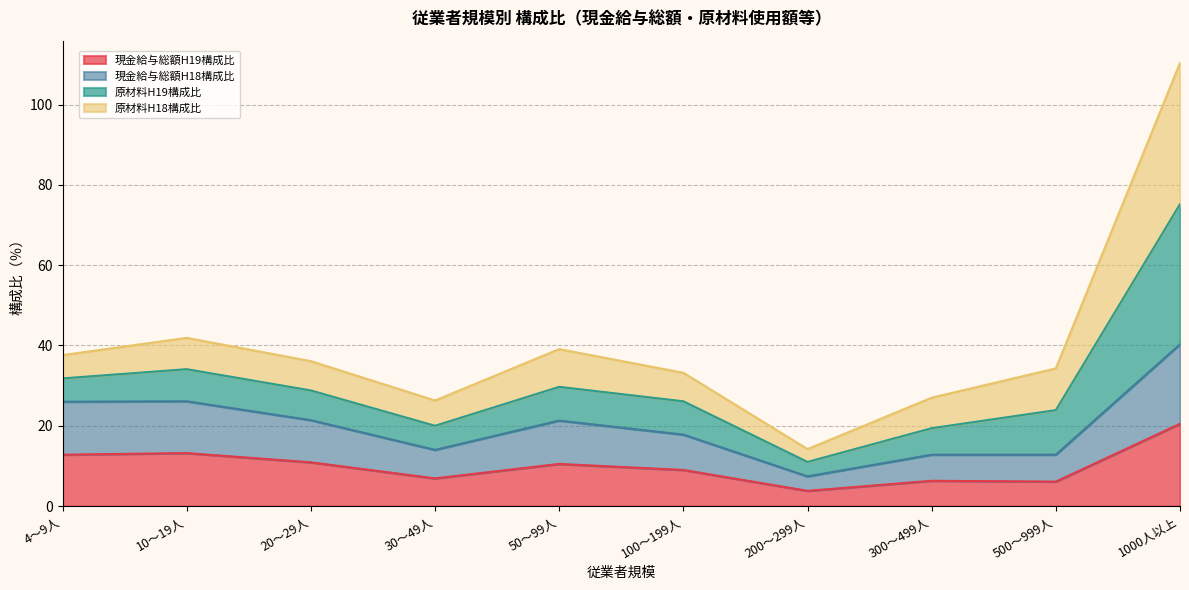

How many values in the 現金給与総額H19構成比 series exceed 10?

5